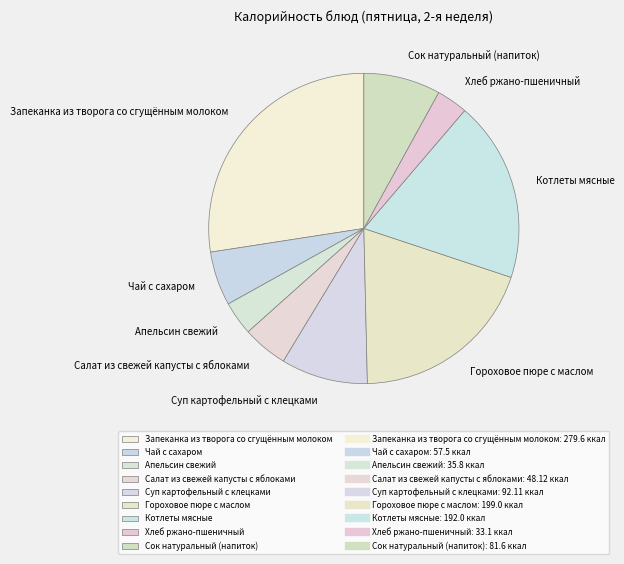

Is Салат из свежей капусты с яблоками the majority of the pie?

No